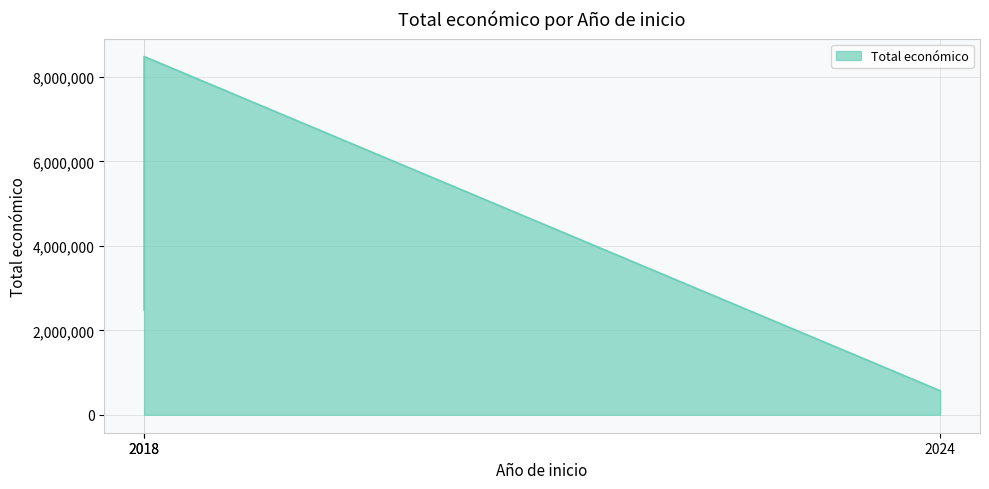

How many categories are shown in the chart?

3